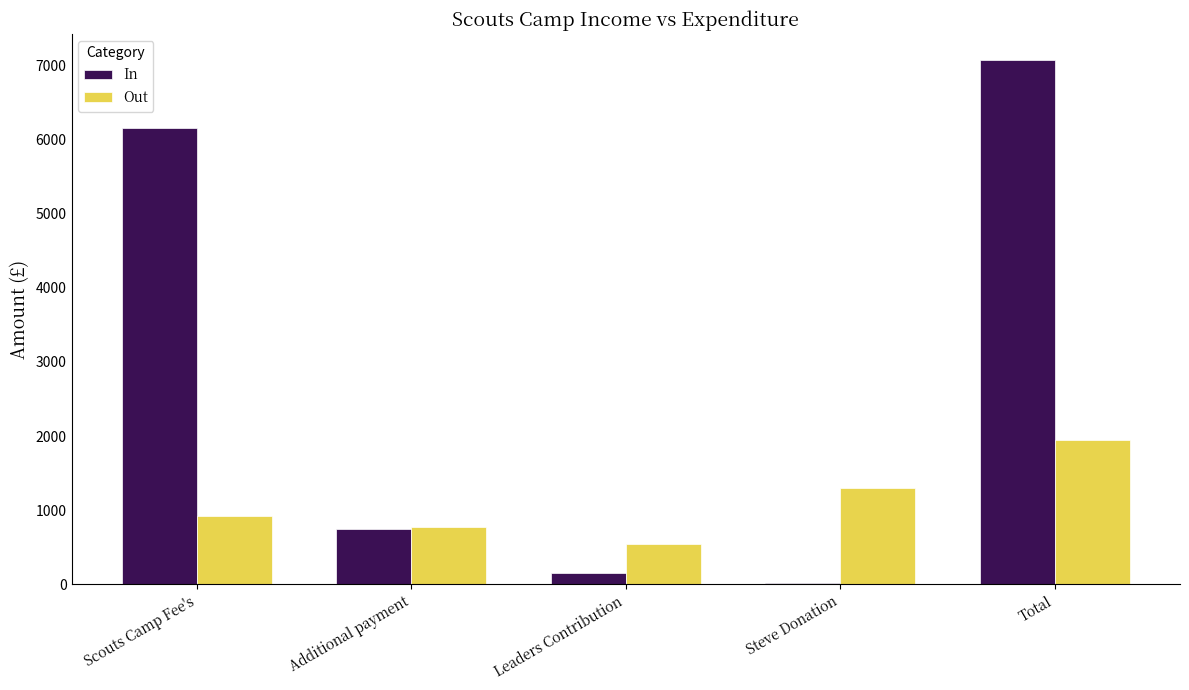

The In series shows 750.0 at Additional payment. True or false?

True